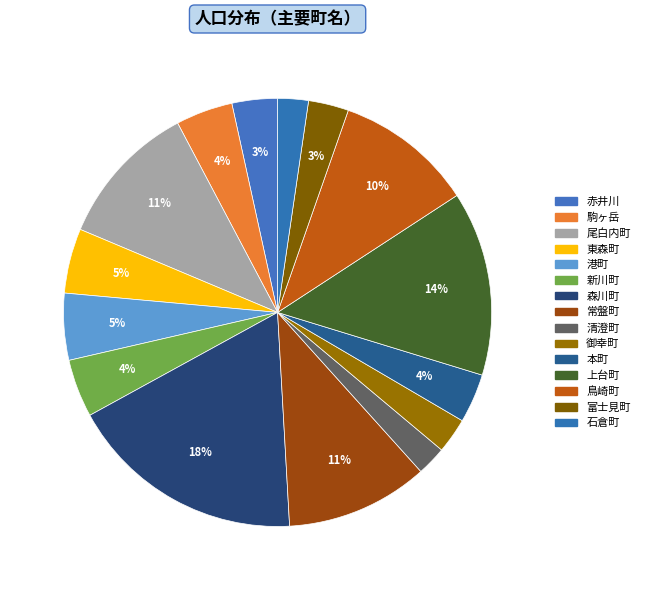

Count the number of slices in the pie.

15